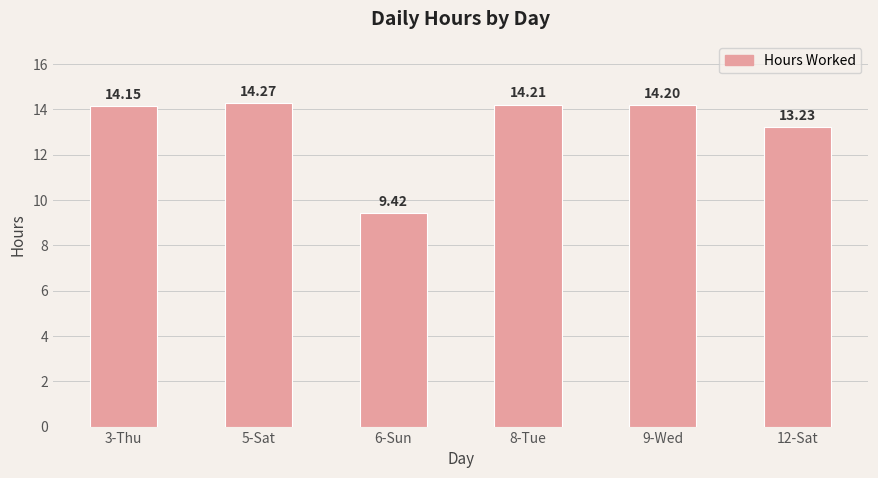

Approximately how many times larger is the value at 9-Wed compared to 3-Thu?

1.0